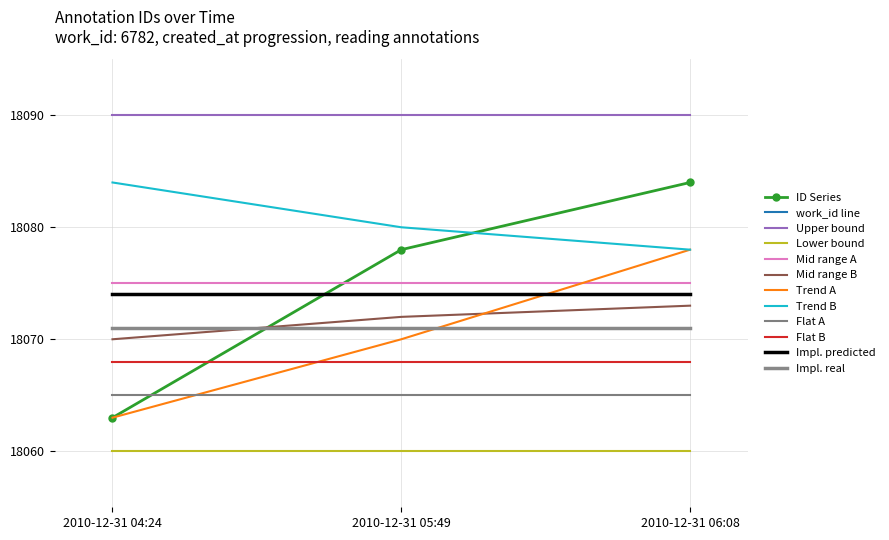

Which category has the lowest value across all series?

2010-12-31 04:24